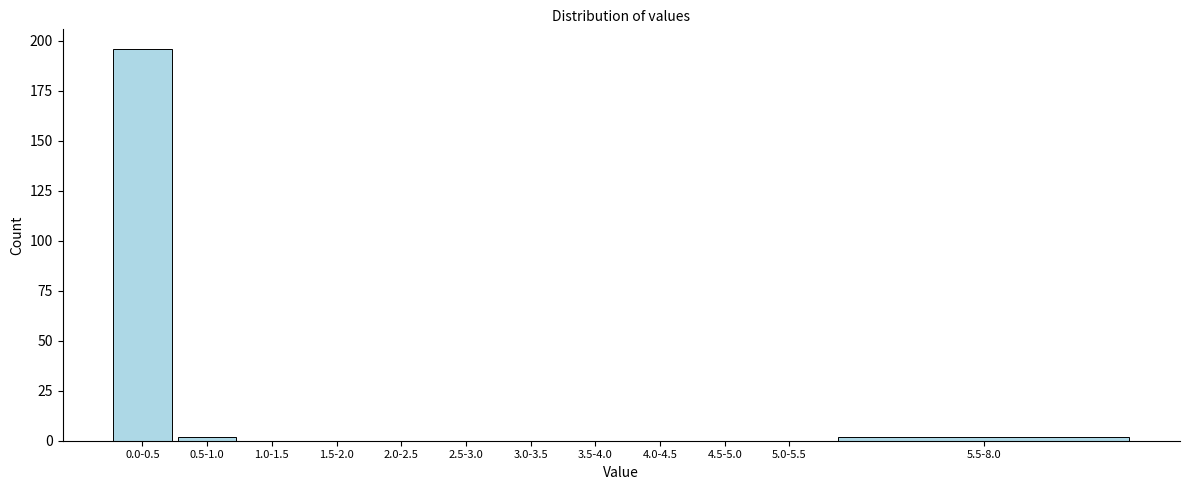

Reading right to left, list all the values displayed in this chart.

5.5-8.0=2	5.0-5.5=0	4.5-5.0=0	4.0-4.5=0	3.5-4.0=0	3.0-3.5=0	2.5-3.0=0	2.0-2.5=0	1.5-2.0=0	1.0-1.5=0	0.5-1.0=2	0.0-0.5=196